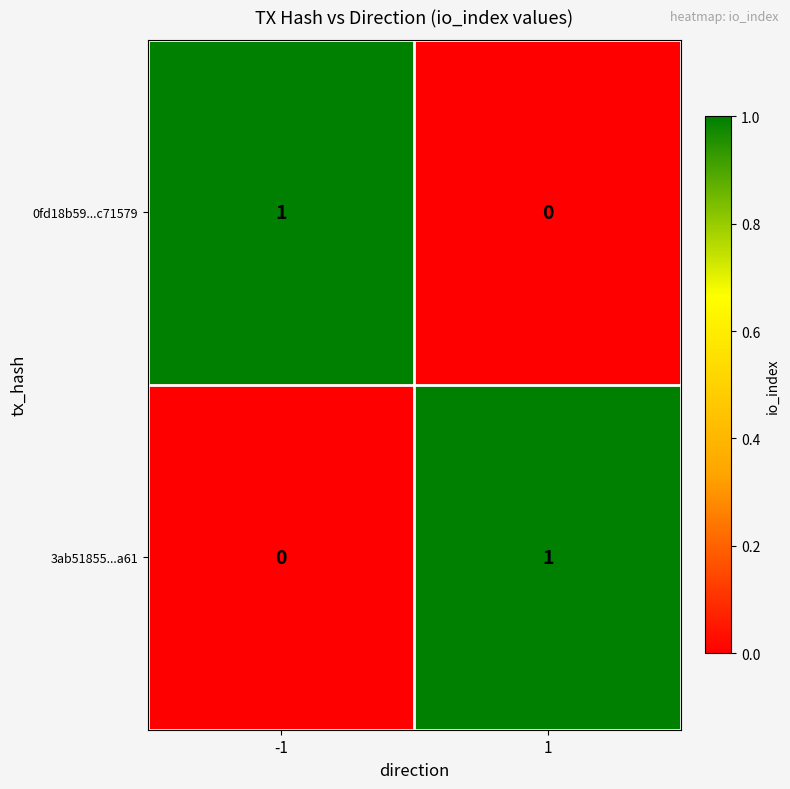

At how many categories does at least one series exceed 0?

2